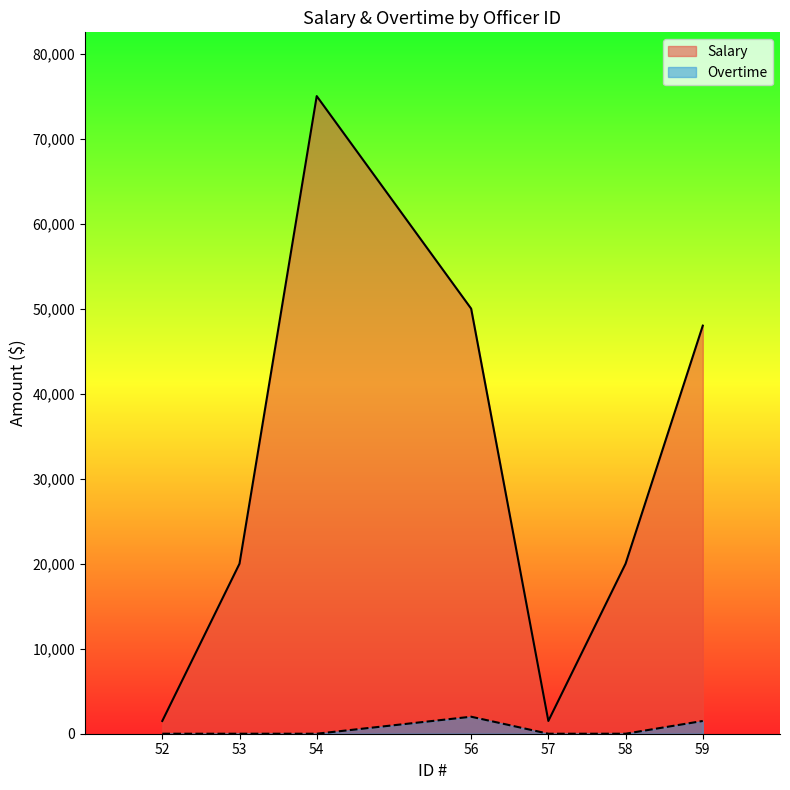

In Salary, how many points are lower than both neighbors (excluding endpoints)?

1